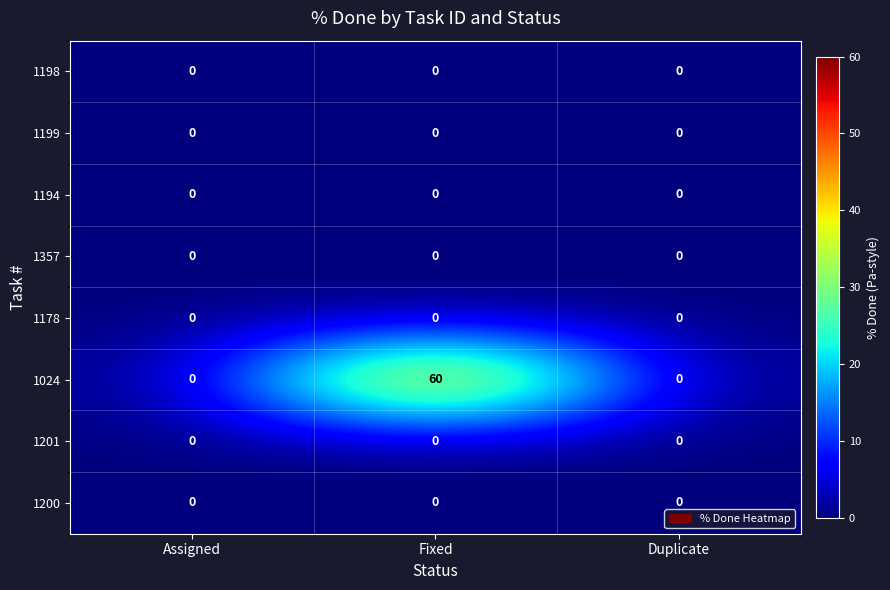

Which series has the largest range (max minus min)?

1024